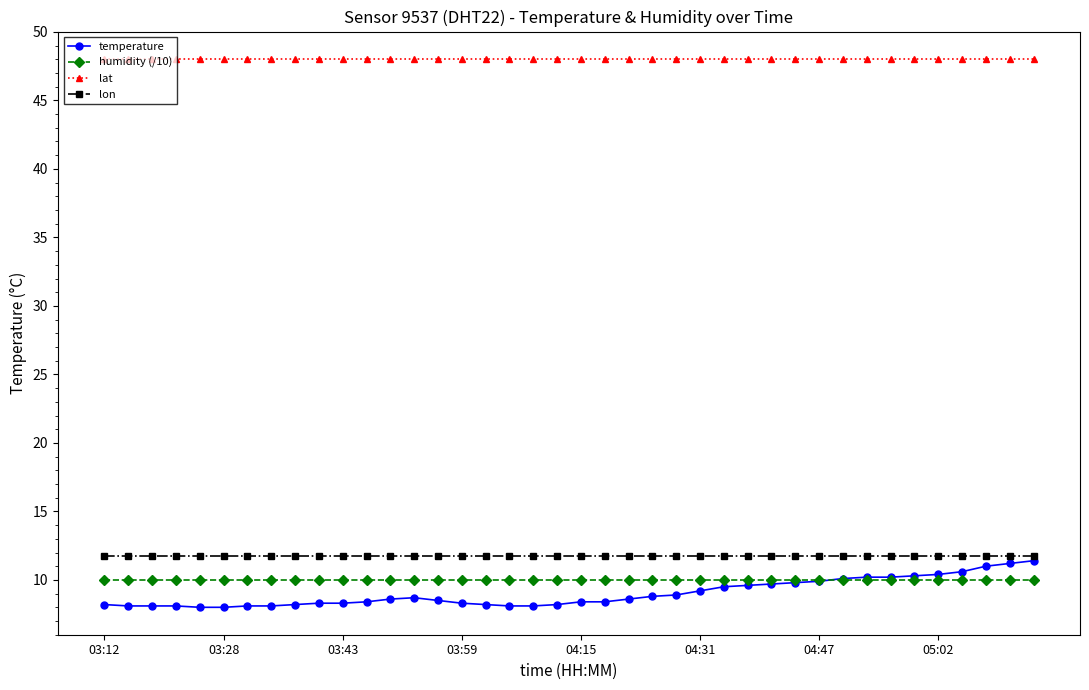

Which series has the largest range (max minus min)?

temperature